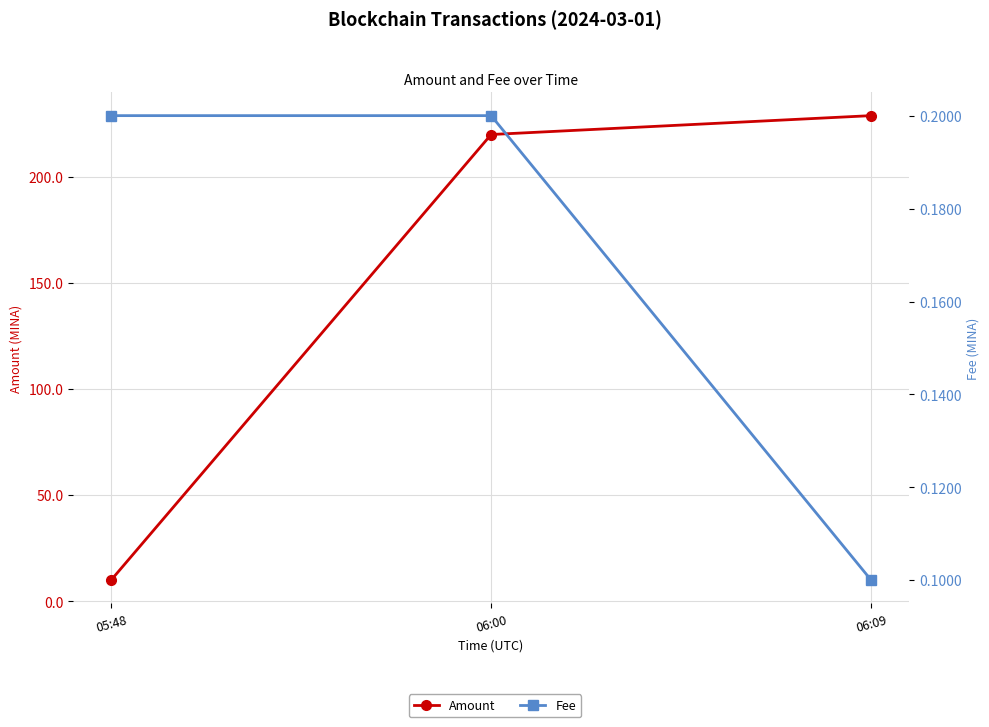

Which category has the highest value in the Amount series?

06:09